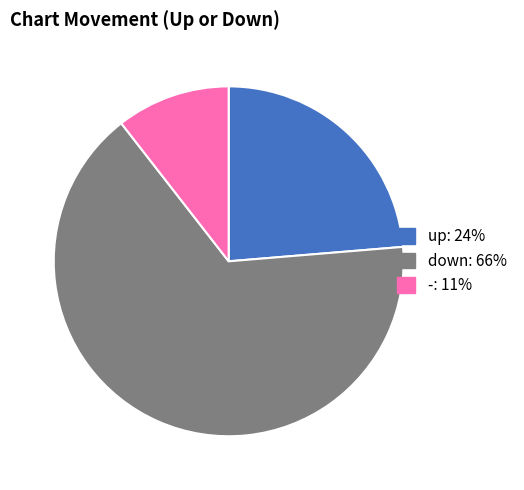

Combined, do - and down account for over 50%?

Yes